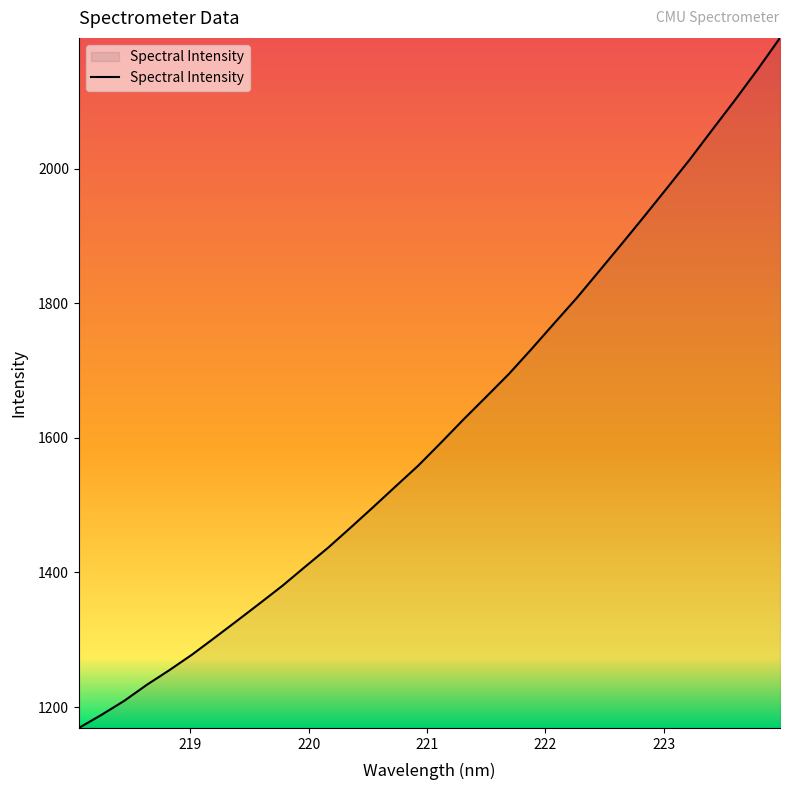

What is the greatest value displayed?

2194.8